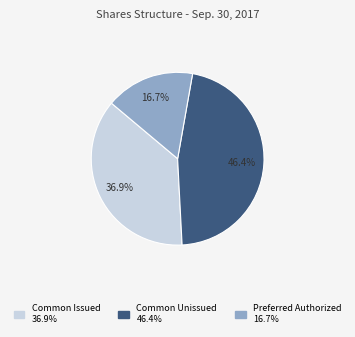

Does any single category account for the majority?

No